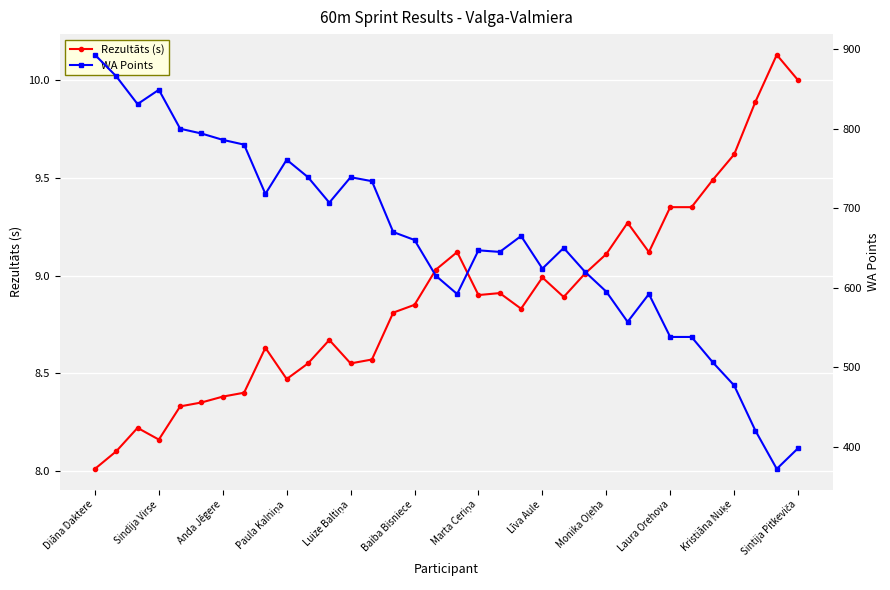

The Rezultāts (s) series shows 9.0 at Līva Aule. True or false?

True